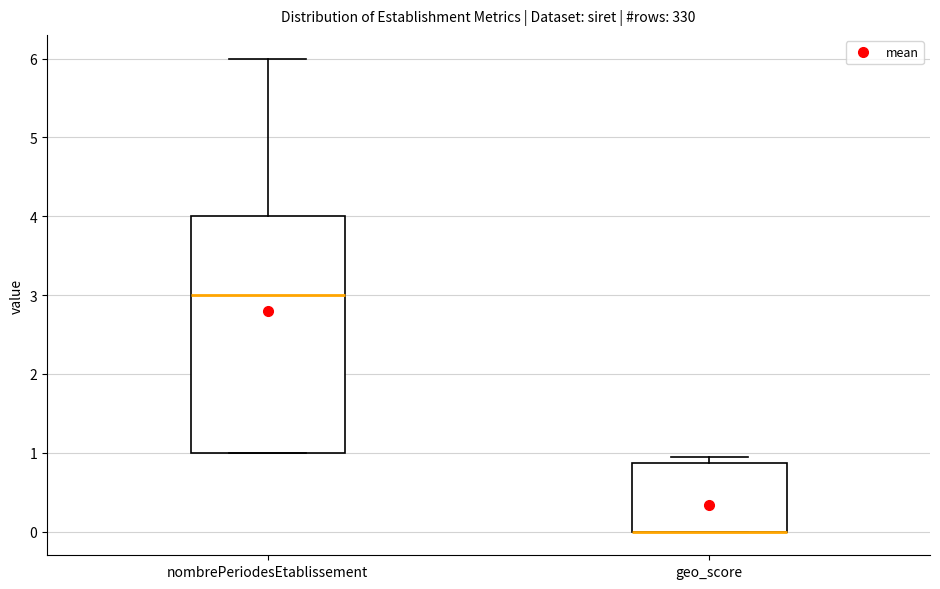

Reading left to right, read every box against the y-axis: the position of its median line, the range the box covers, and the ends of its whiskers. The values are not printed on the chart, so give them approximately, as read against the axis.

nombrePeriodesEtablissement: median 3.0, box 1.0 to 4.0, whiskers 1.0 to 6.0
geo_score: median 0.0 (drawn on the box's lower edge), box 0.0 to 0.9, whiskers 0.0 to 1.0